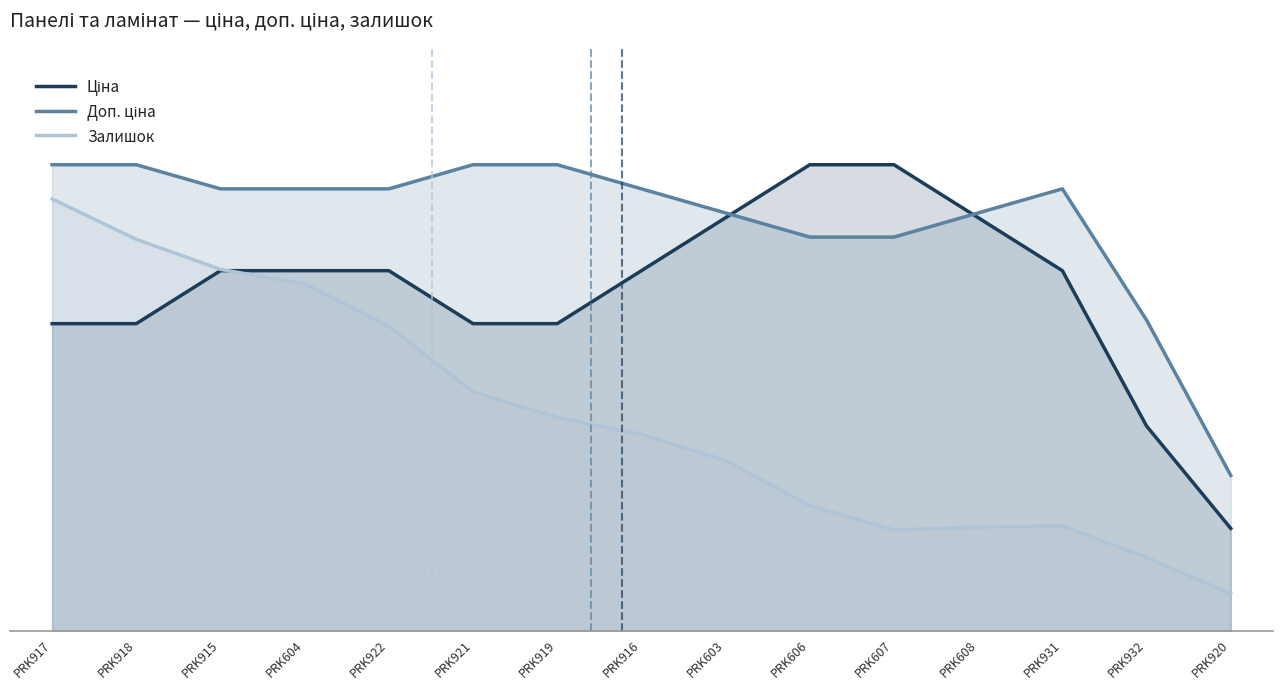

Which category has the highest value across all series?

PRK917